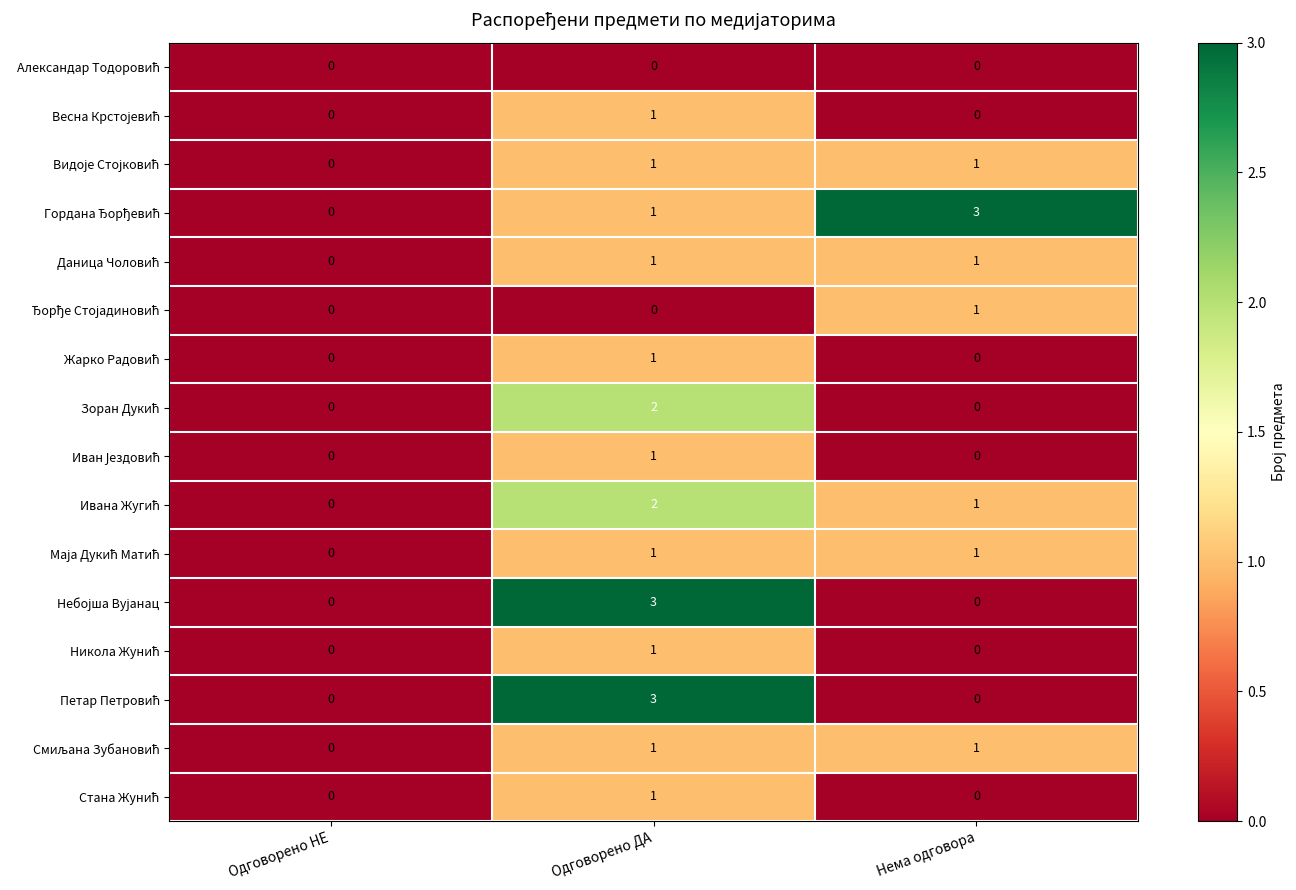

At which category is the sum across all series the highest?

Одговорено ДА